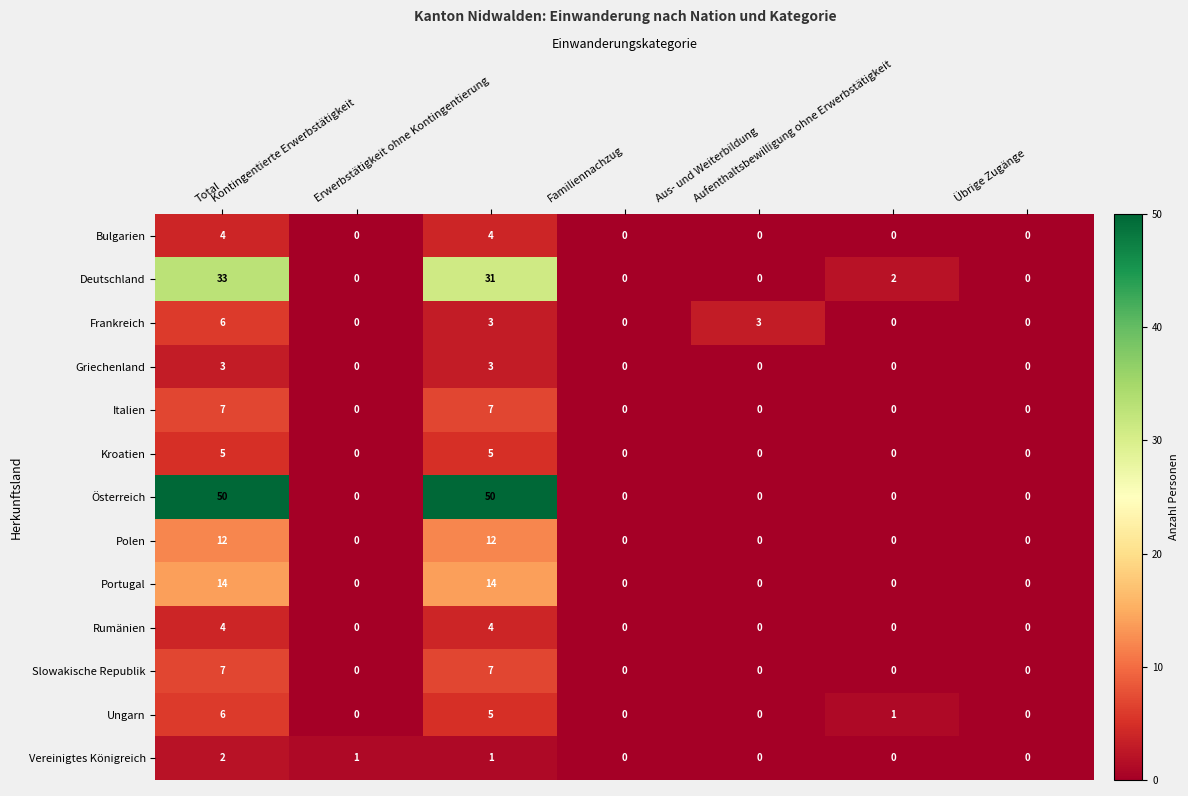

At which category is the sum across all series the highest?

Total